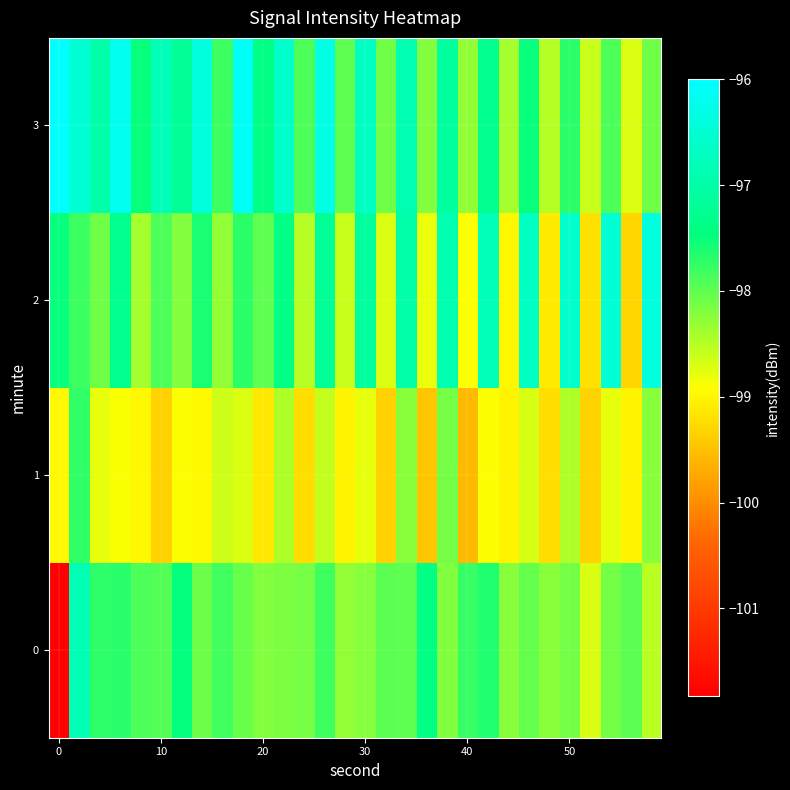

List the series in order of their overall mean, lowest first.

1, 0, 2, 3